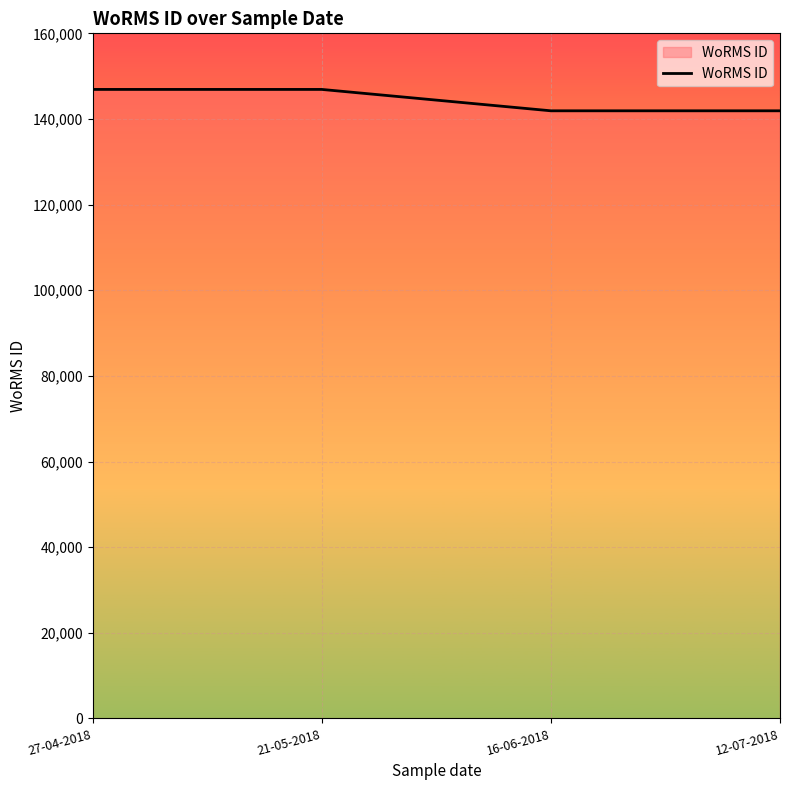

Reading left to right, extract all data points from this chart.

146900	146900	141907	141907